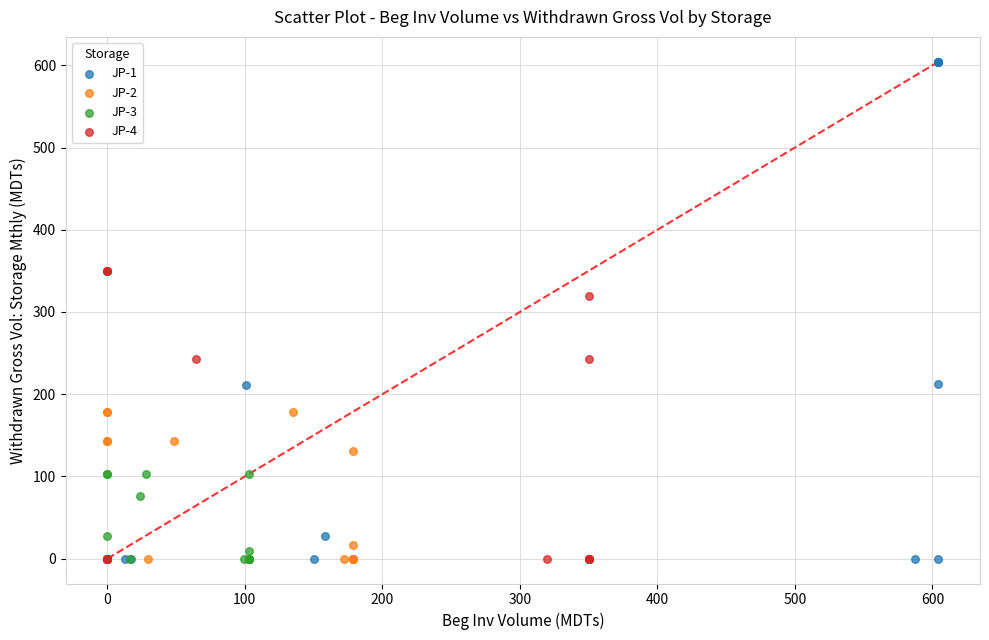

Which series has the largest Y range (max minus min)?

JP-1